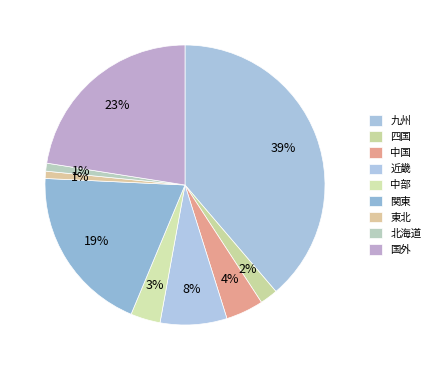

Which has a higher value, 近畿 or 関東?

関東